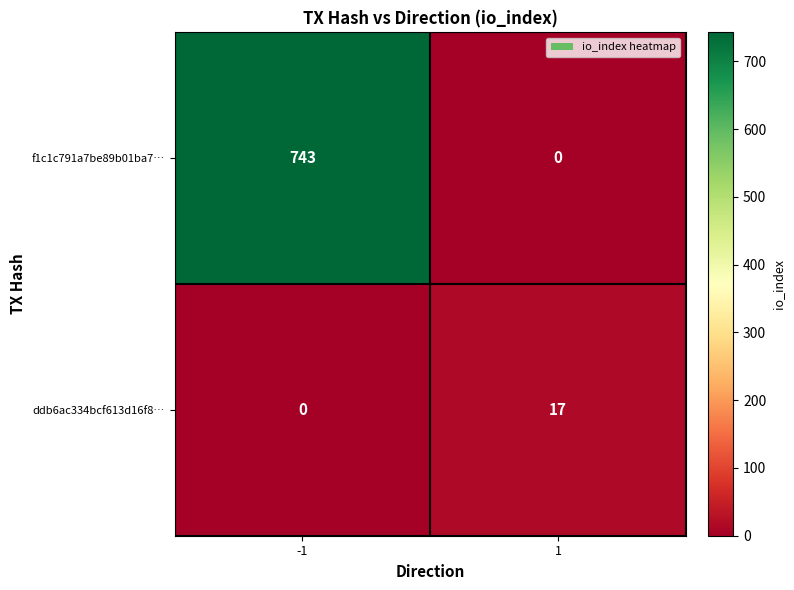

Is the value of f1c1c791a7be89b01ba7… at 1 greater than the value of ddb6ac334bcf613d16f8… at 1?

No